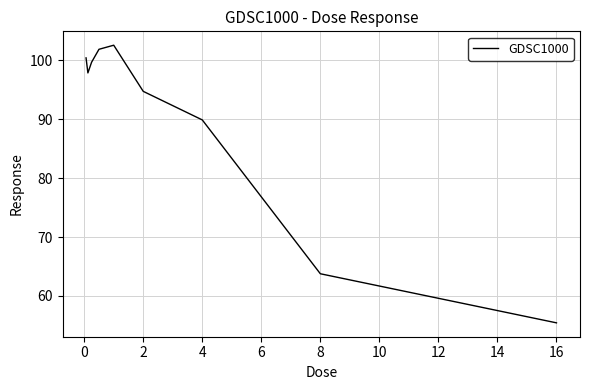

What is the difference between the maximum and minimum values?

47.1